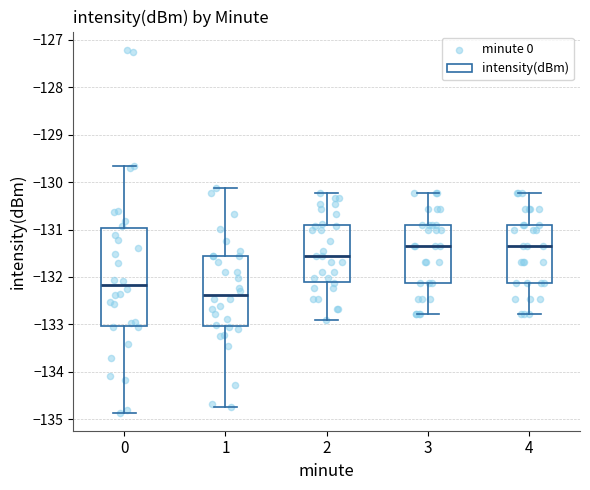

Comparing the boxes themselves (not the whiskers), which one is the tallest?

0